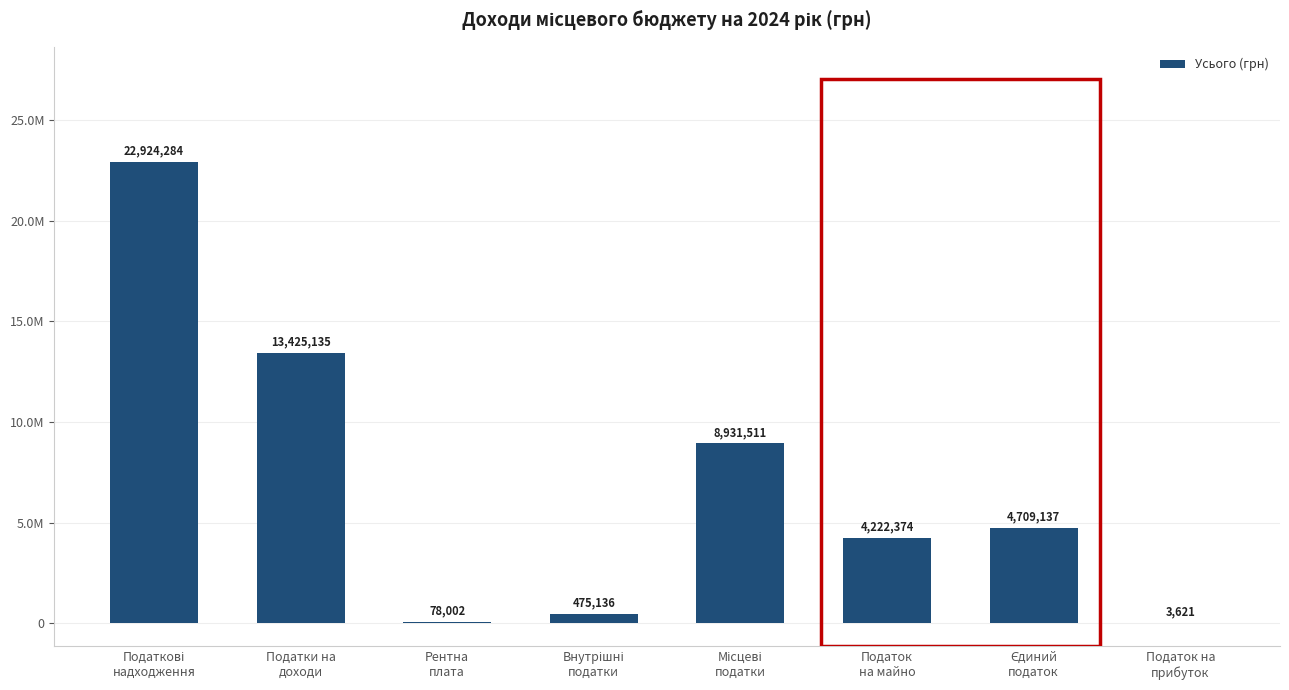

What is the difference between the second highest and minimum values?

13421514